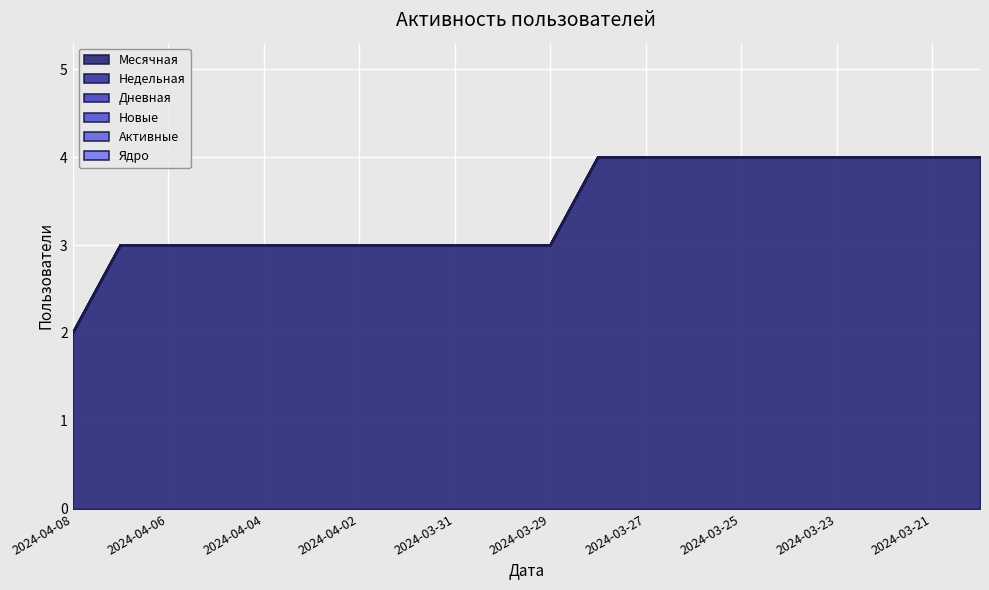

Count the number of data series in this chart.

6